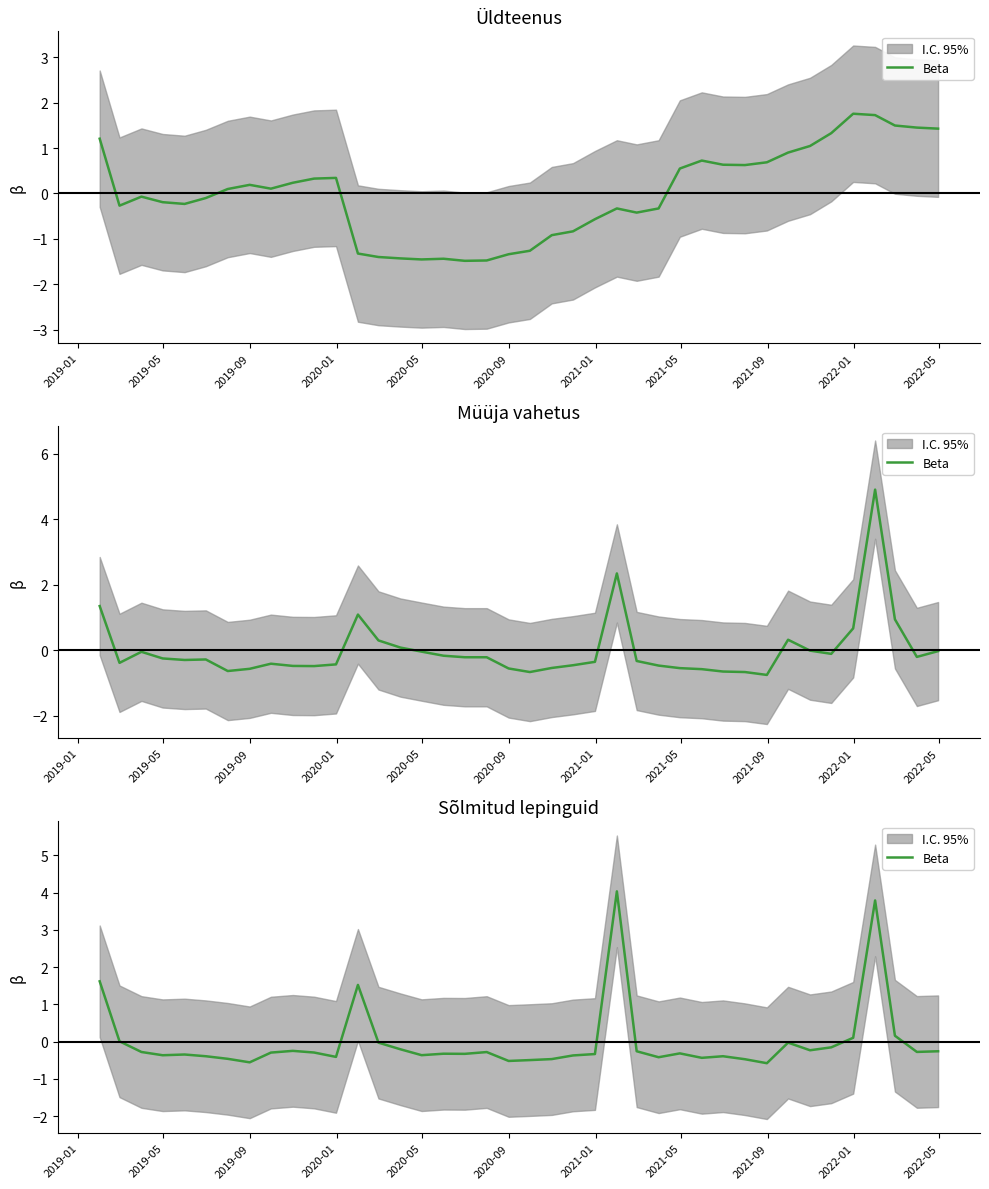

Reading left to right, extract all data points from this chart.

1.6	0.0	-0.3	-0.4	-0.3	-0.4	-0.5	-0.6	-0.3	-0.2	-0.3	-0.4	1.5	-0.0	-0.2	-0.4	-0.3	-0.3	-0.3	-0.5	-0.5	-0.5	-0.4	-0.3	4.0	-0.3	-0.4	-0.3	-0.4	-0.4	-0.5	-0.6	-0.0	-0.2	-0.2	0.1	3.8	0.2	-0.3	-0.3